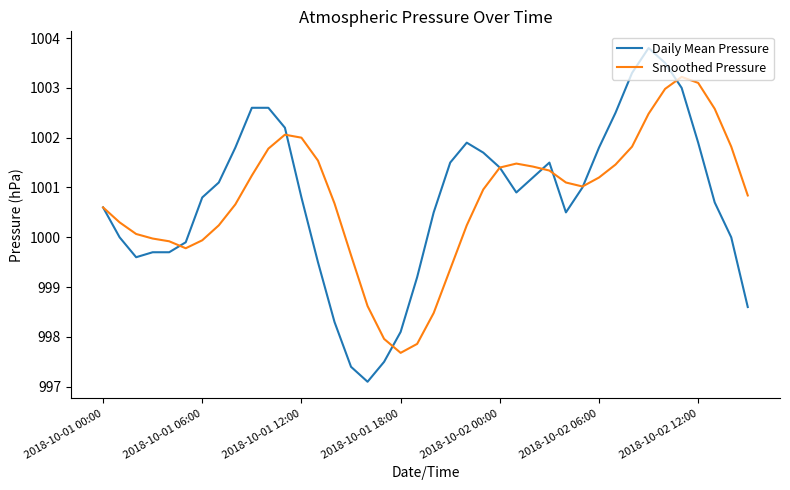

Which series has the widest spread of values?

Daily Mean Pressure